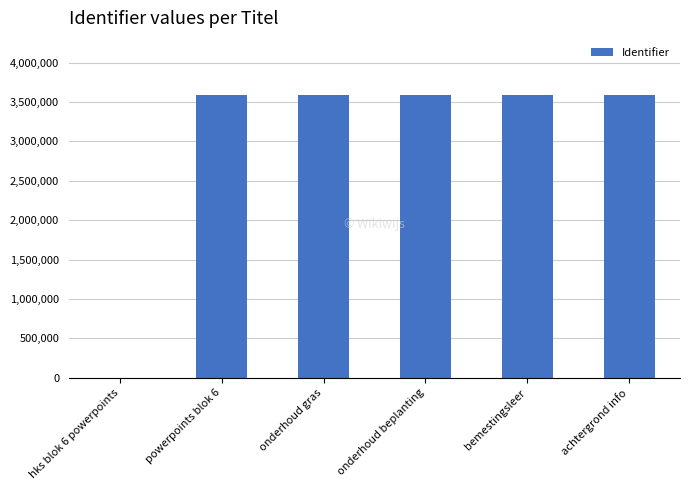

What is the sum of all values?

17975639